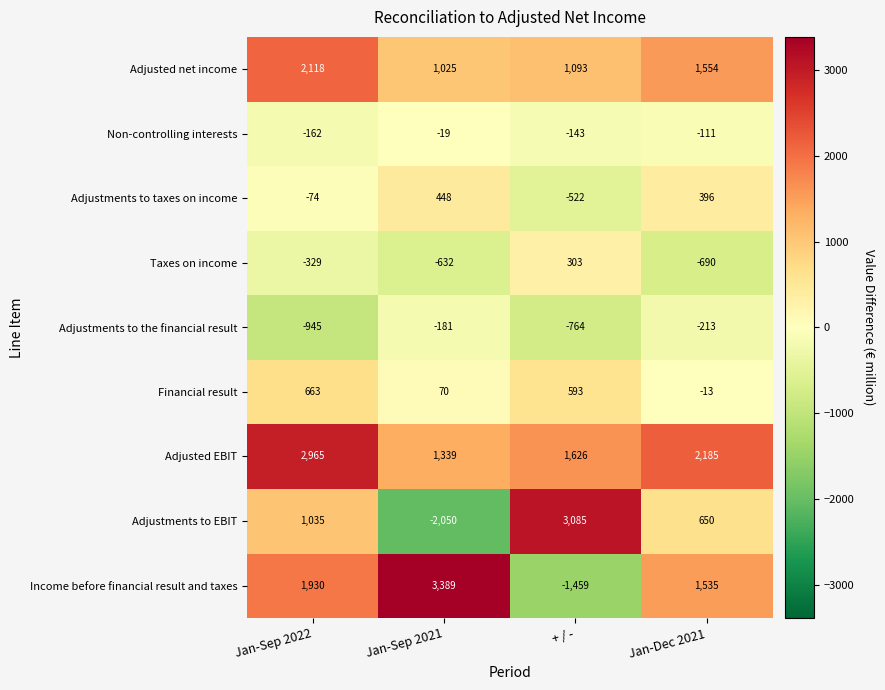

How many distinct data groups are displayed?

9